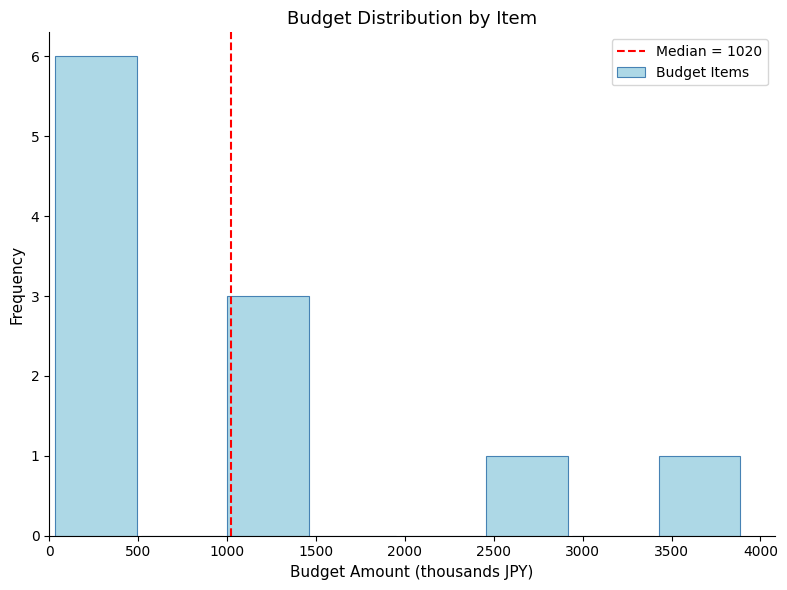

Over which range of the x-axis is the bar tallest?

20 to 505